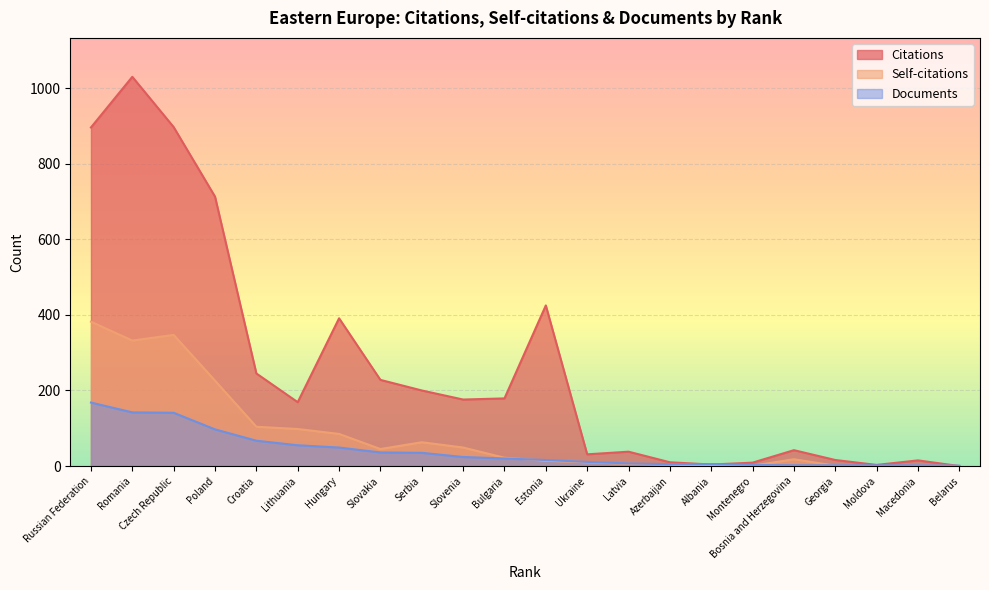

How many data points in Documents are above 20?

10